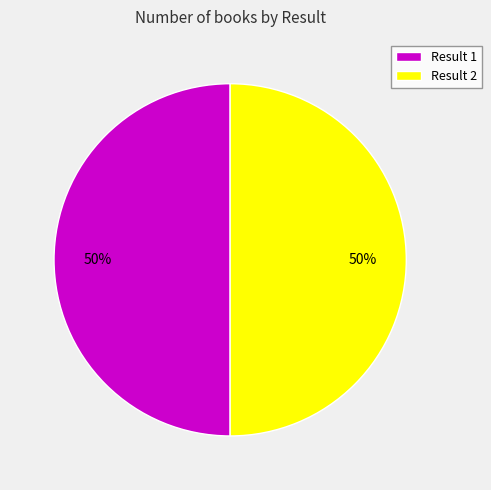

To the nearest percent, what is the average slice percentage?

50%